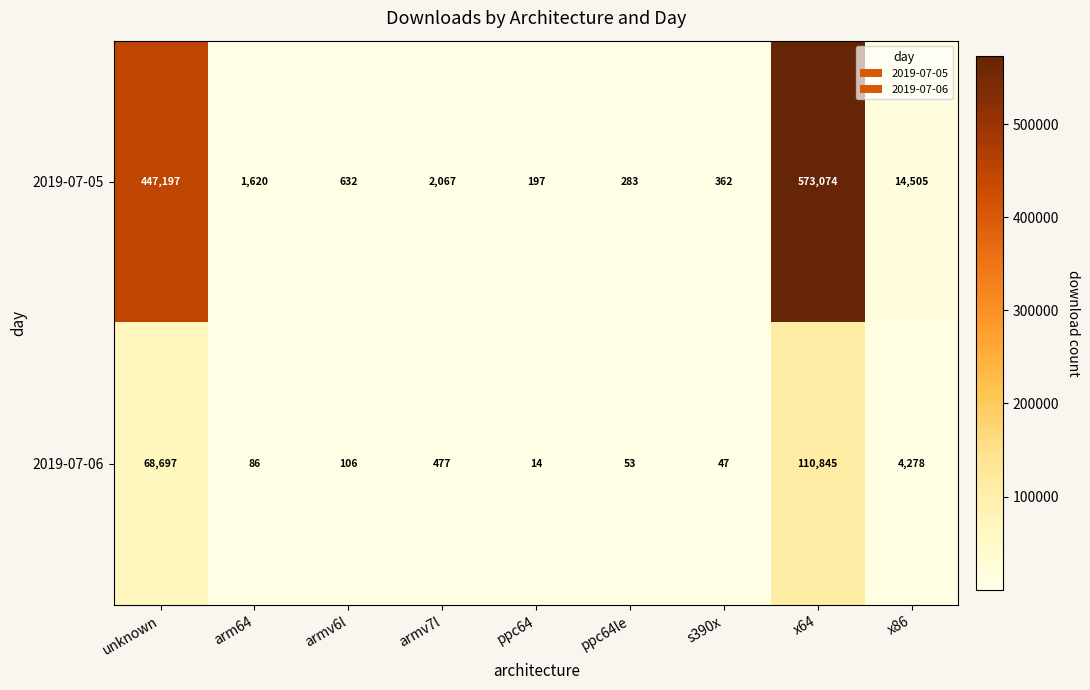

What is the sum of all 2019-07-06 values?

184603